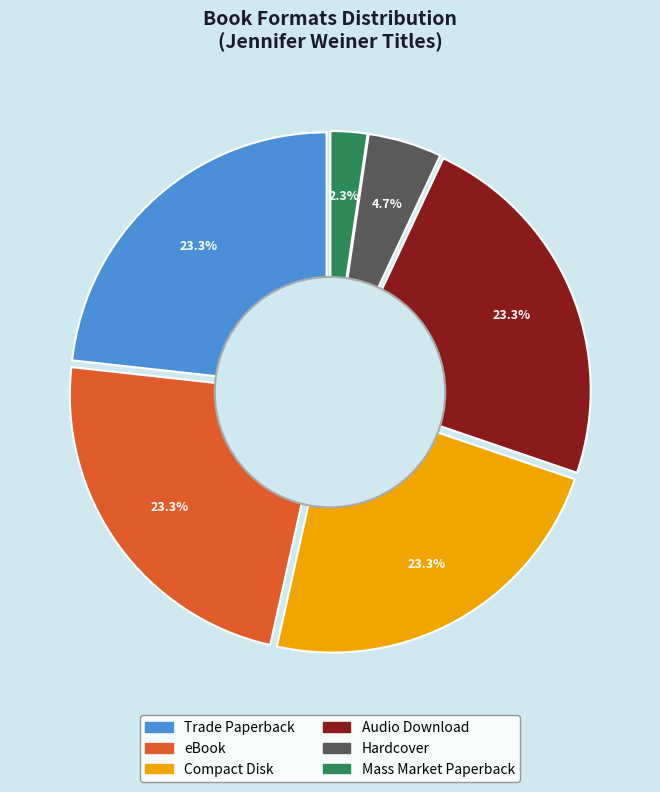

Is it true that Mass Market Paperback is 2% of the pie?

True